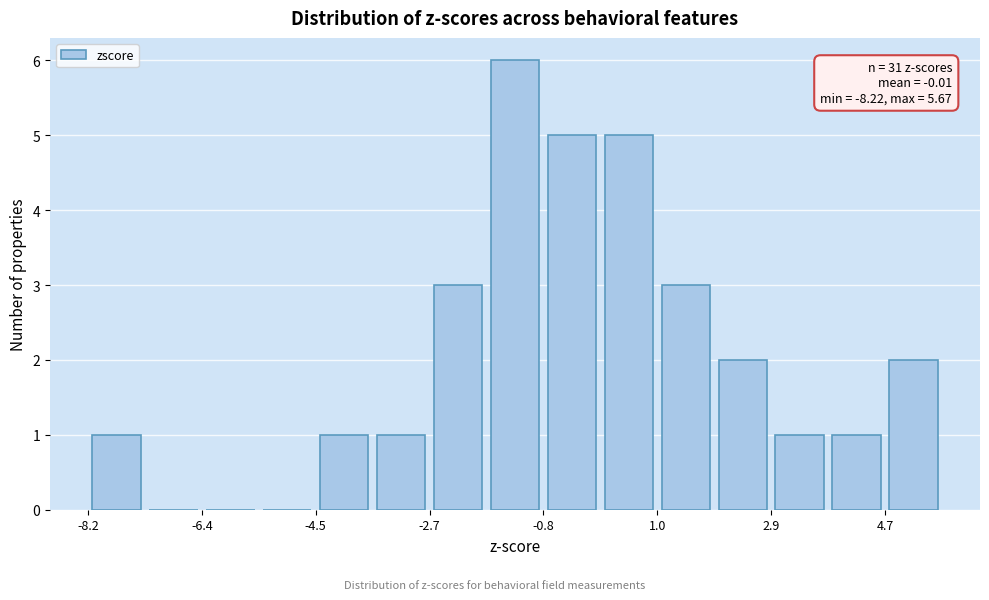

Over which range of the x-axis is the bar tallest?

-1.8 to -0.8